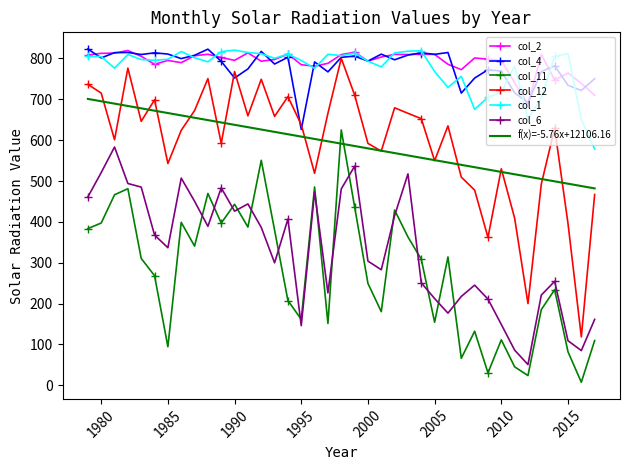

What is the total value across all series at 1998?

4325.3